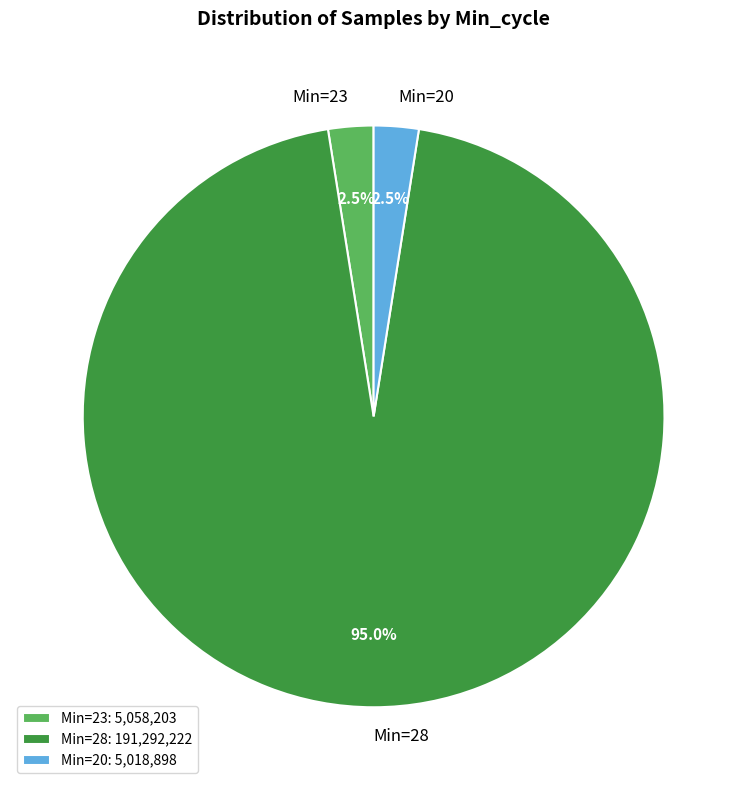

What portion of the pie excludes Min=23?

97.5%